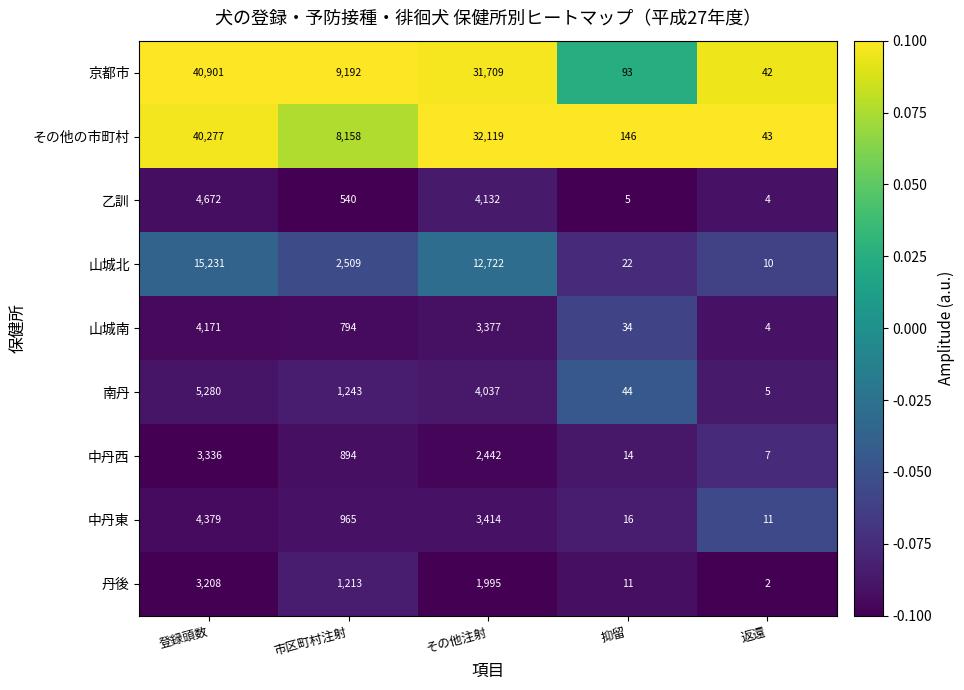

Which series has the widest spread of values?

京都市